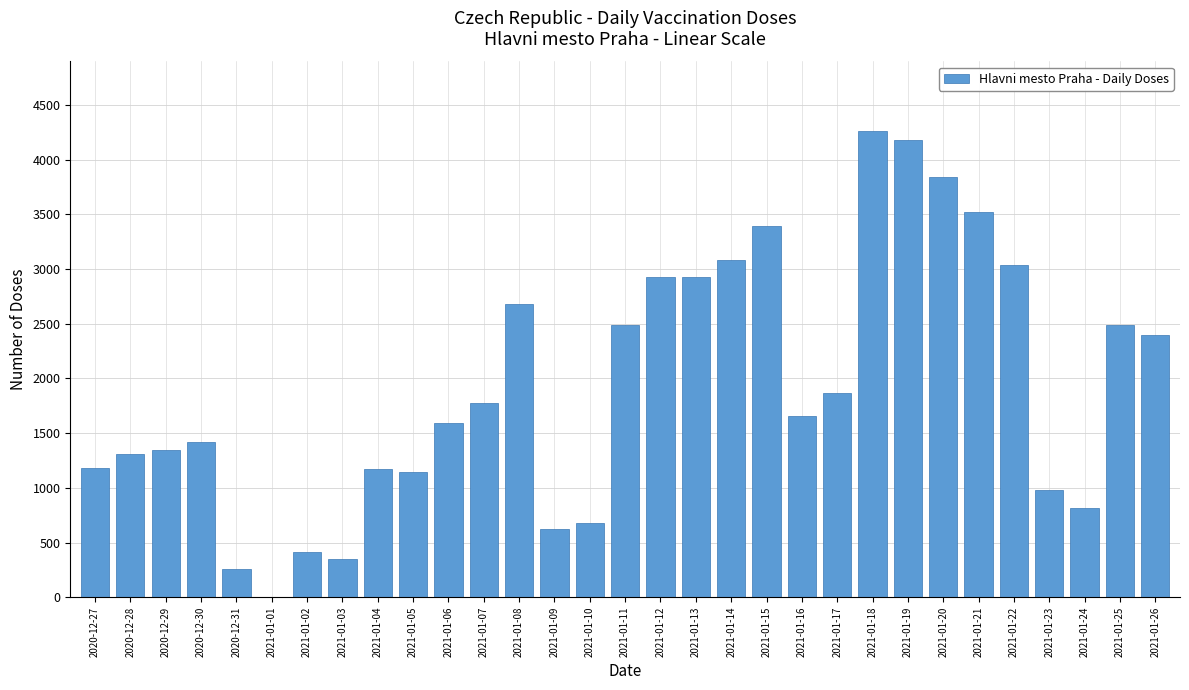

What is the maximum value shown in the chart?

4259